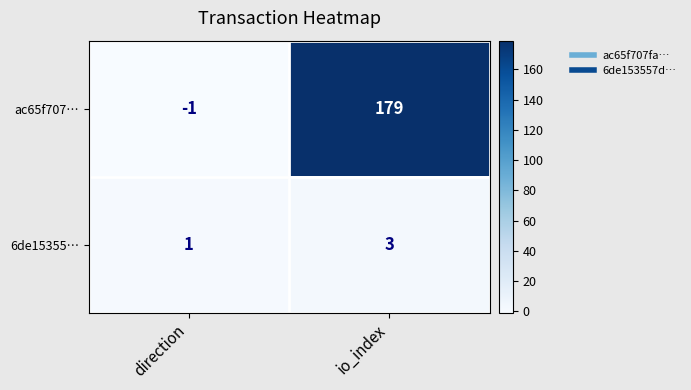

Reading left to right, extract all data points from this chart.

ac65f707…: -1	179
6de15355…: 1	3